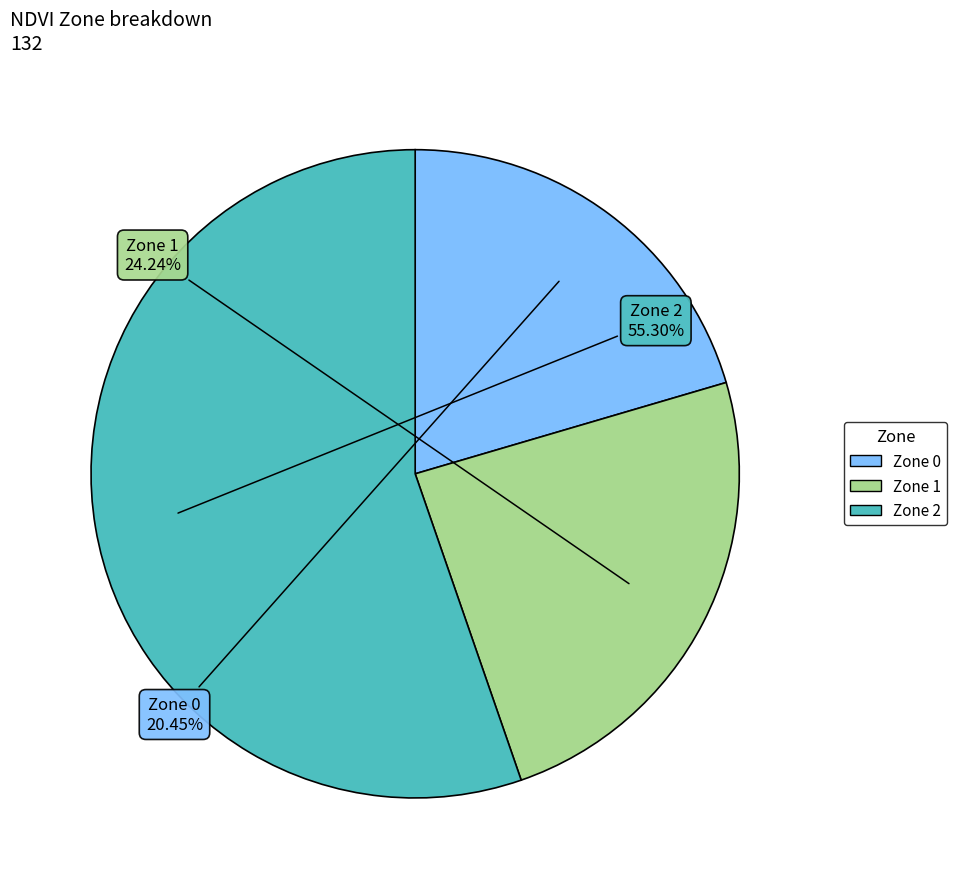

Which slice is the smallest?

Zone 0